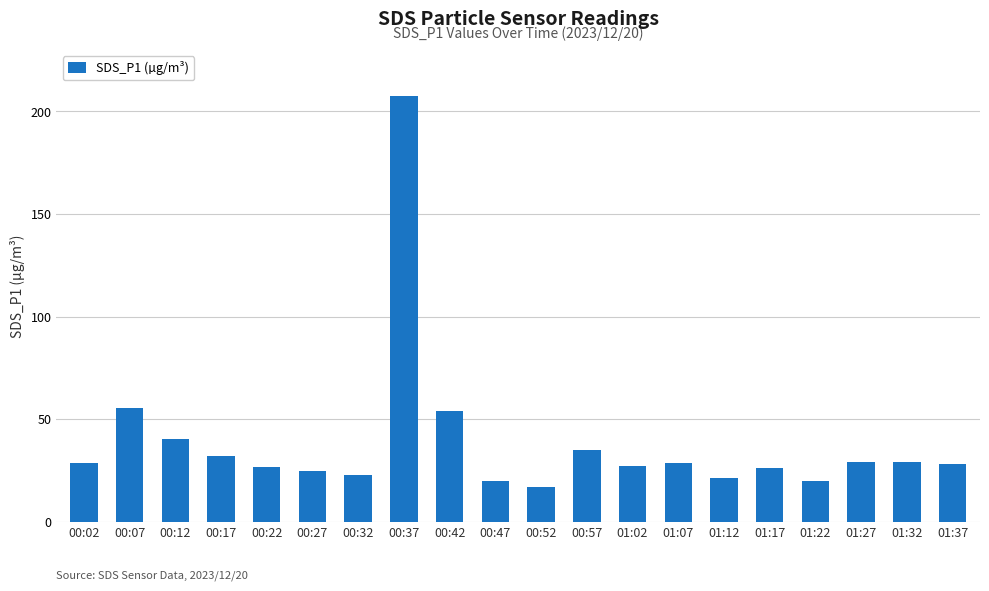

Is it true that the value at 00:27 is 7.8?

False